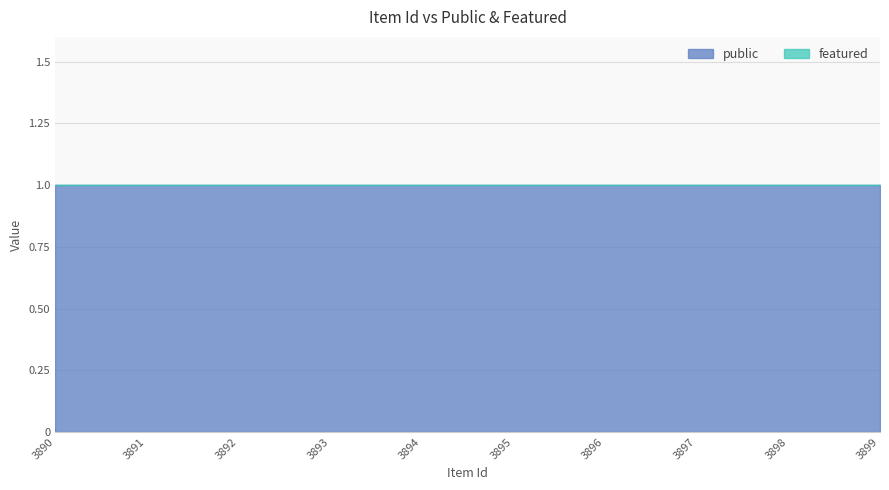

True or false: public and featured intersect in this chart.

False